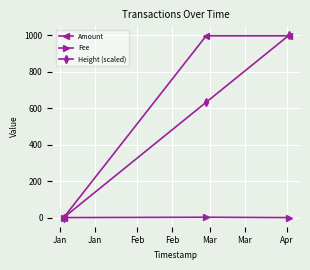

What are all the series names shown in the legend?

Amount, Fee, Height (scaled)